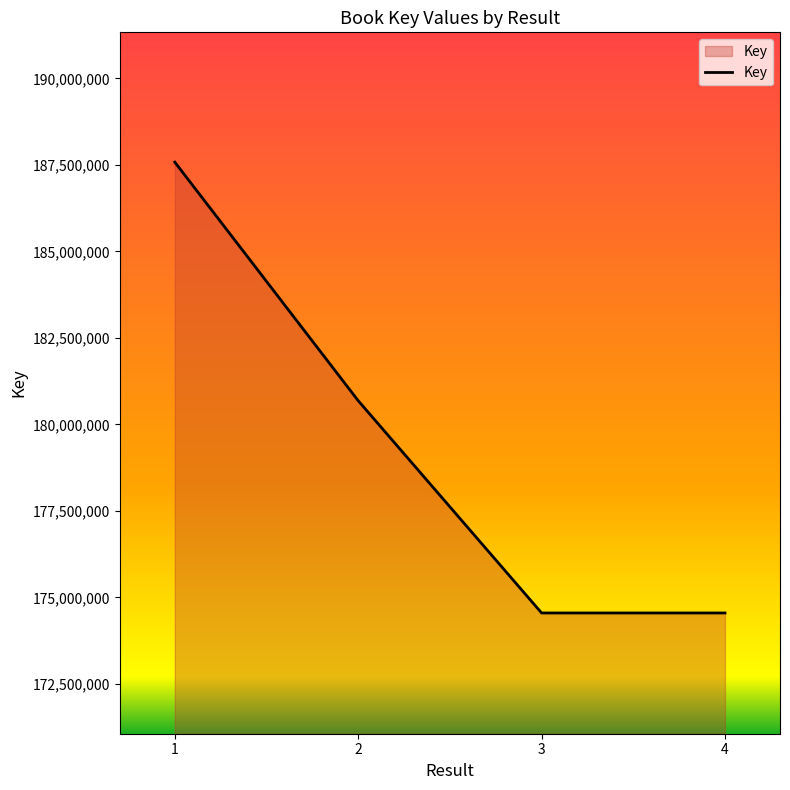

Which label corresponds to the largest value in the chart?

1